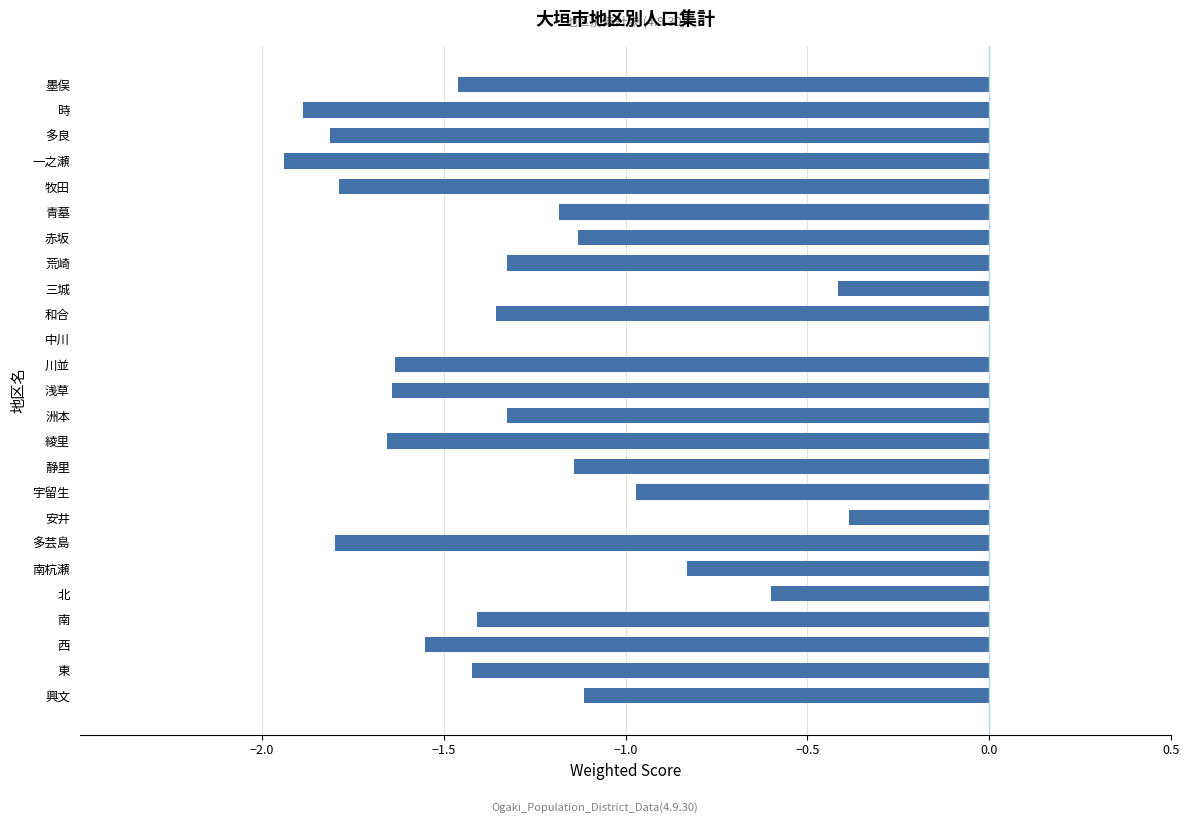

The chart shows a value of -1.1 at 静里. True or false?

True